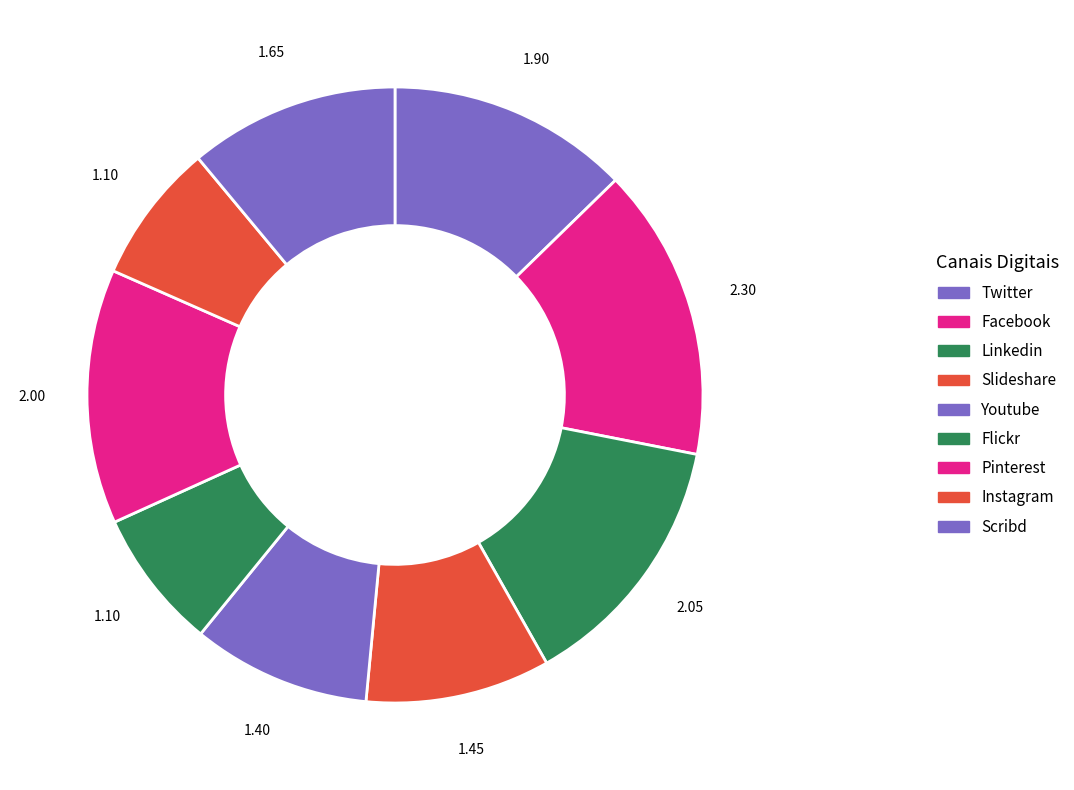

Is it true that Youtube is 1% of the pie?

False